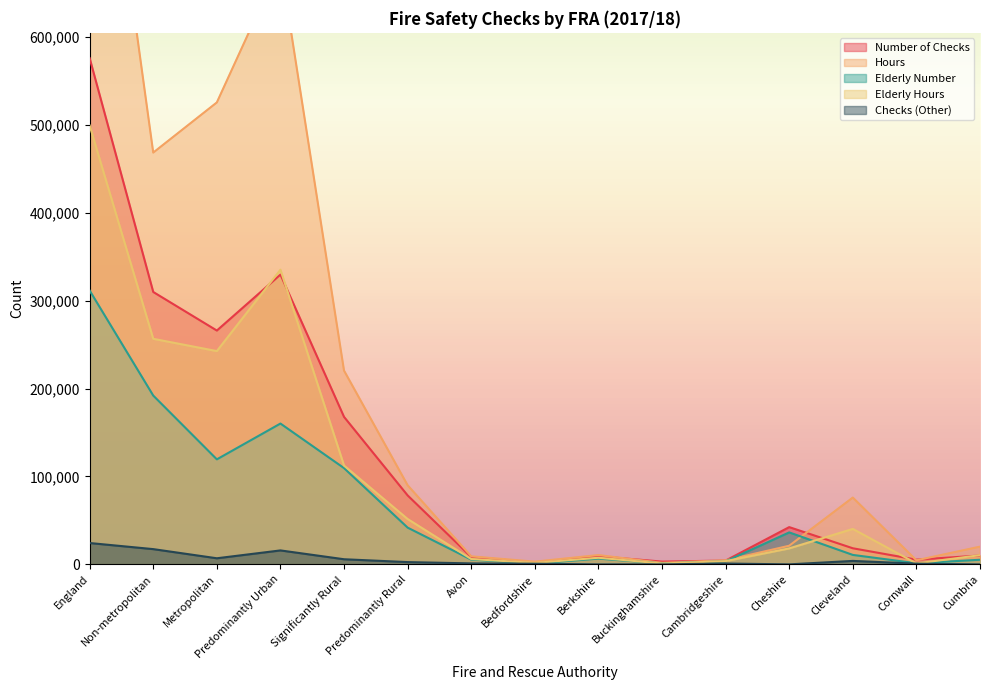

At which category does Hours reach its first local valley?

Non-metropolitan